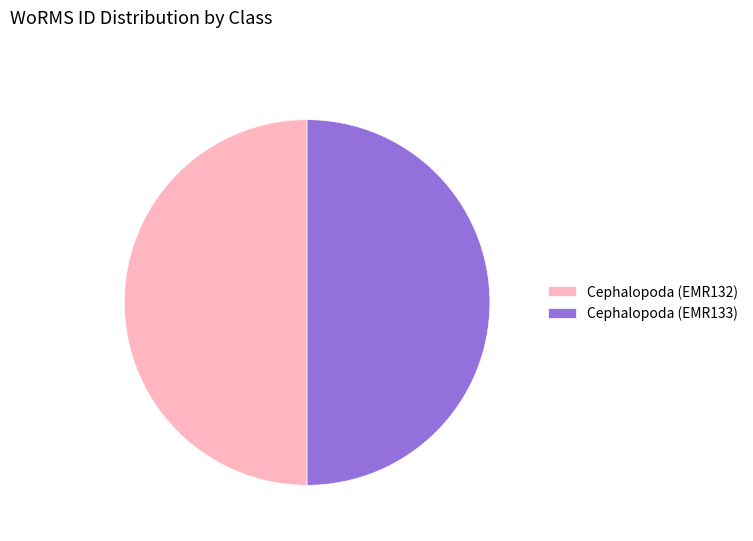

Combined, do Cephalopoda (EMR132) and Cephalopoda (EMR133) account for over 50%?

Yes